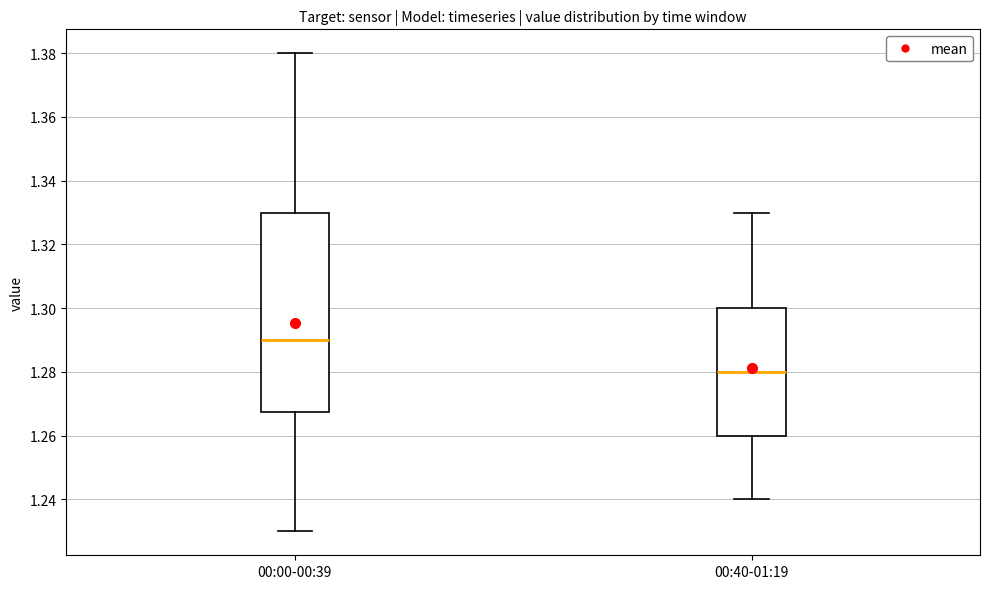

Where does the lower whisker of the box for 00:00-00:39 end on the y-axis? The values are not printed on the chart, so give them approximately, as read against the axis.

1.230